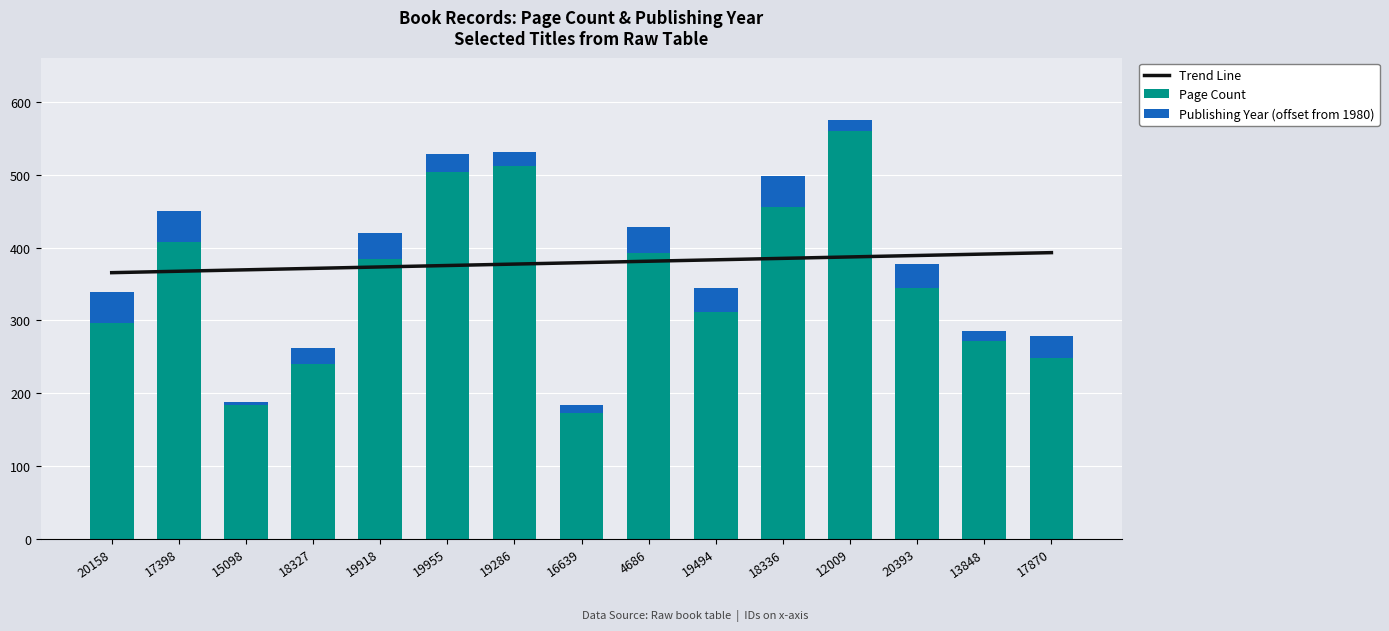

What is the minimum value for Page Count?

172